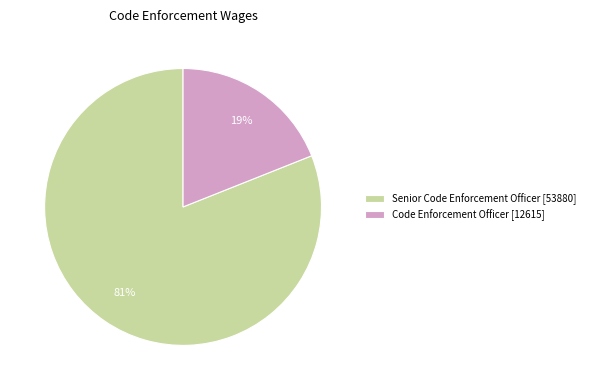

To the nearest percent, what is the average slice percentage?

50%